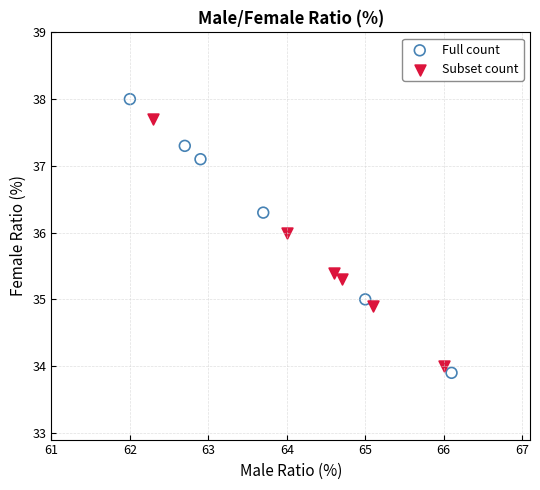

Which series has the widest spread of Y values?

Full count